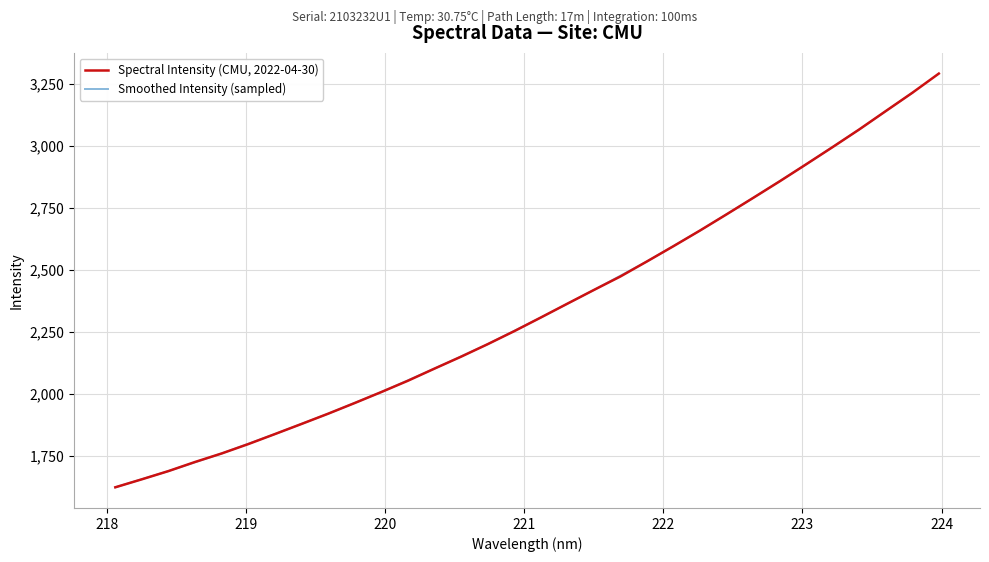

Approximately how many times larger is the value at 222.8355 compared to 222.0721?

1.1